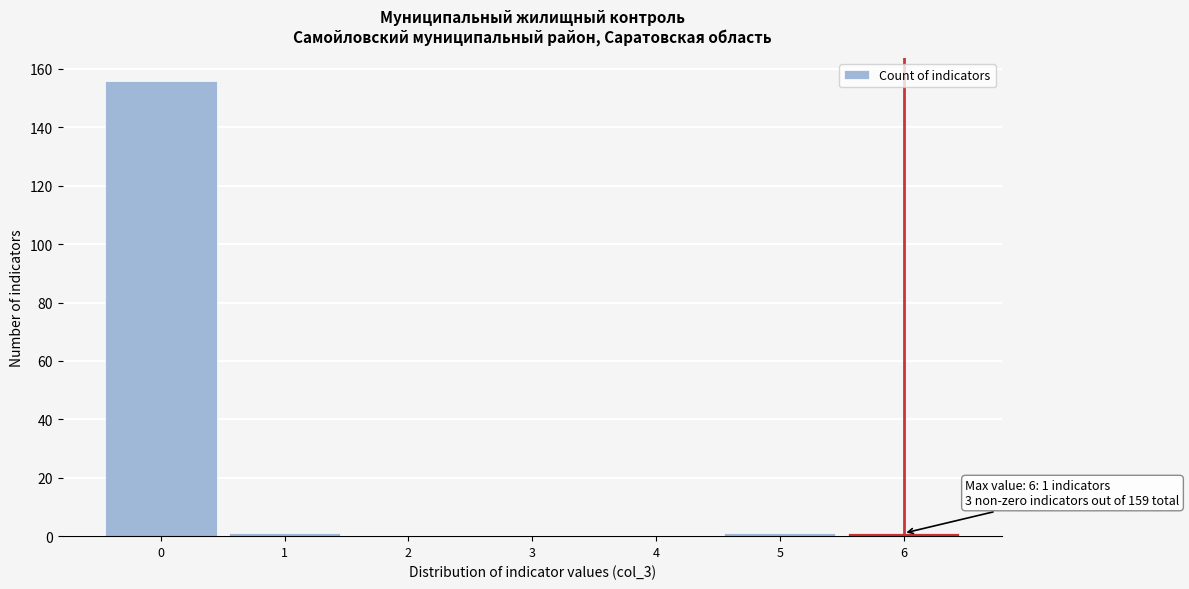

Over which range of the x-axis is the bar tallest?

-0.5 to 0.5